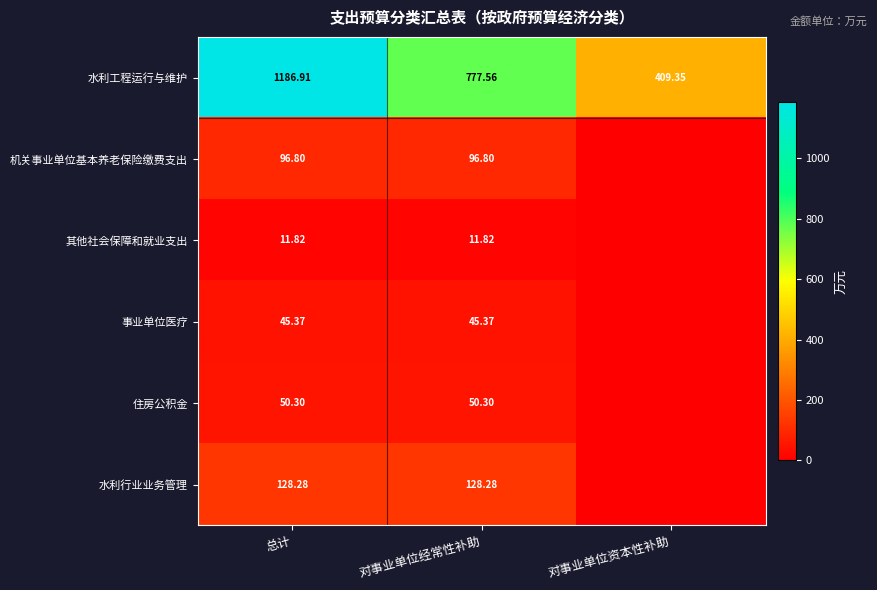

Where is 水利工程运行与维护 nearest to the value 798?

对事业单位经常性补助